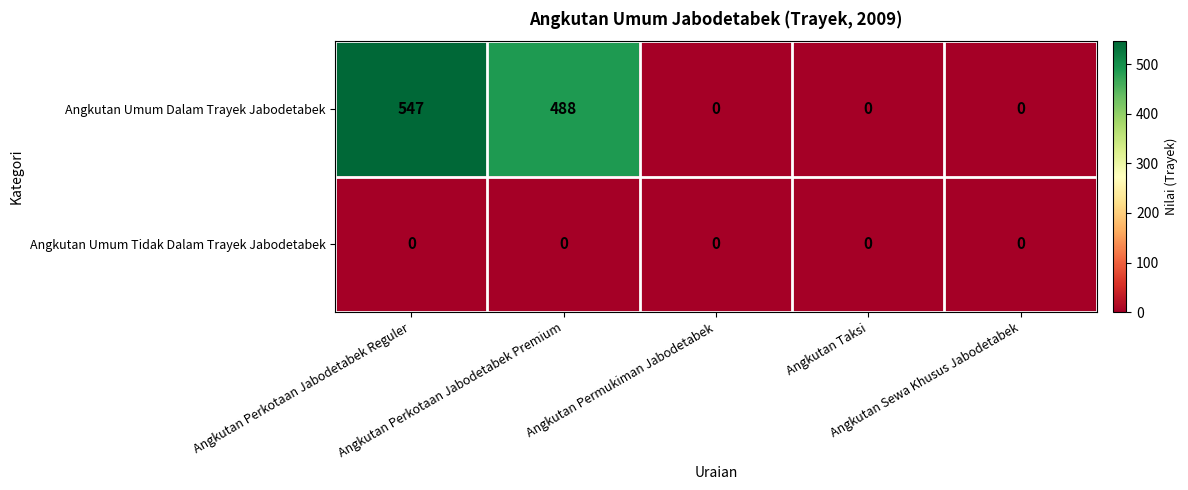

What is the maximum value for Angkutan Umum Dalam Trayek Jabodetabek?

547